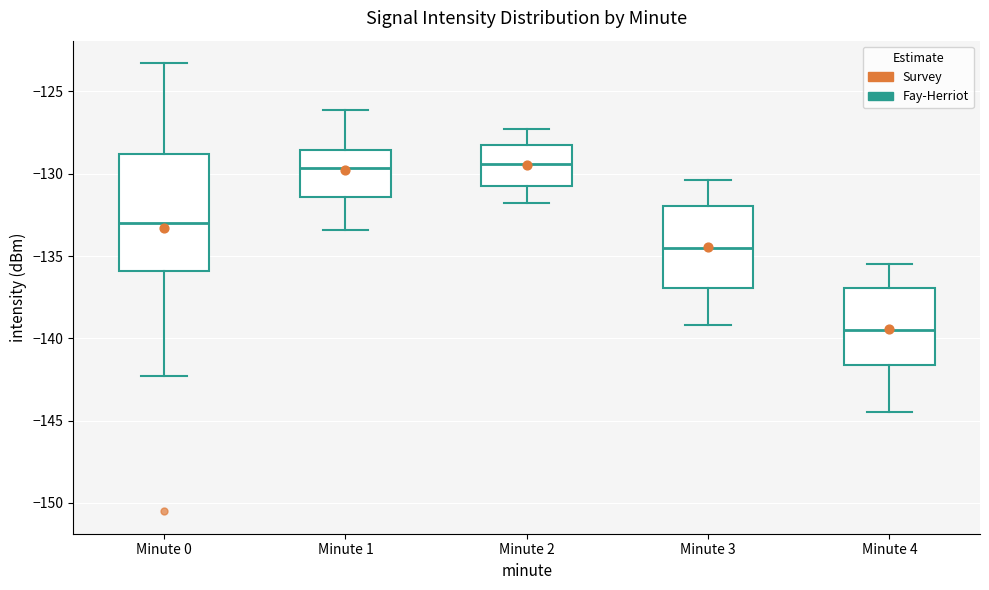

Comparing the boxes themselves (not the whiskers), which one is the tallest?

Minute 0